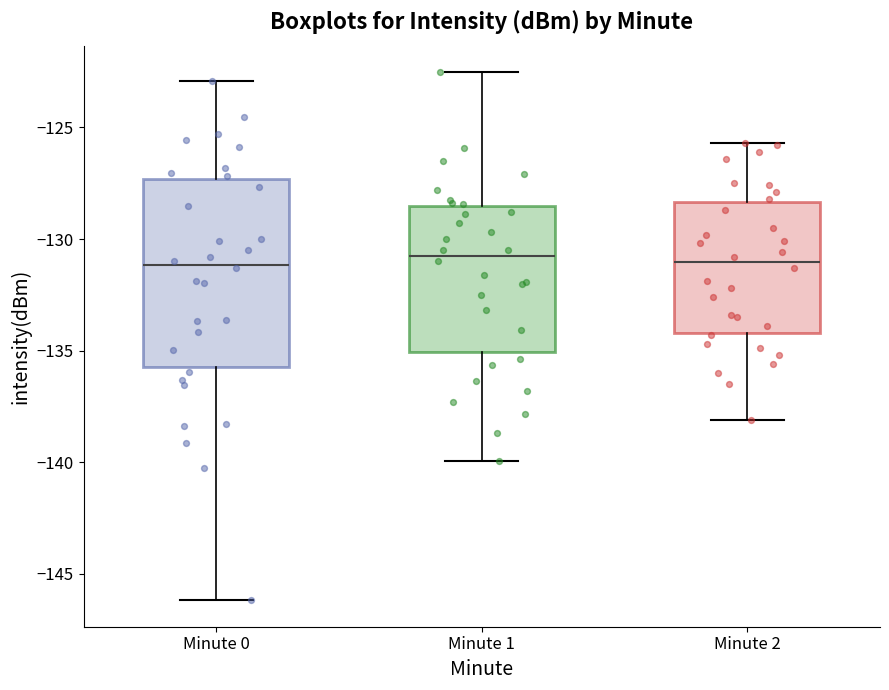

Reading left to right, read every box against the y-axis: the position of its median line, the range the box covers, and the ends of its whiskers. The values are not printed on the chart, so give them approximately, as read against the axis.

Minute 0: median -131.0, box -135.5 to -127.5, whiskers -146.0 to -123.0
Minute 1: median -131.0, box -135.0 to -128.5, whiskers -140.0 to -122.5
Minute 2: median -131.0, box -134.0 to -128.5, whiskers -138.0 to -125.5